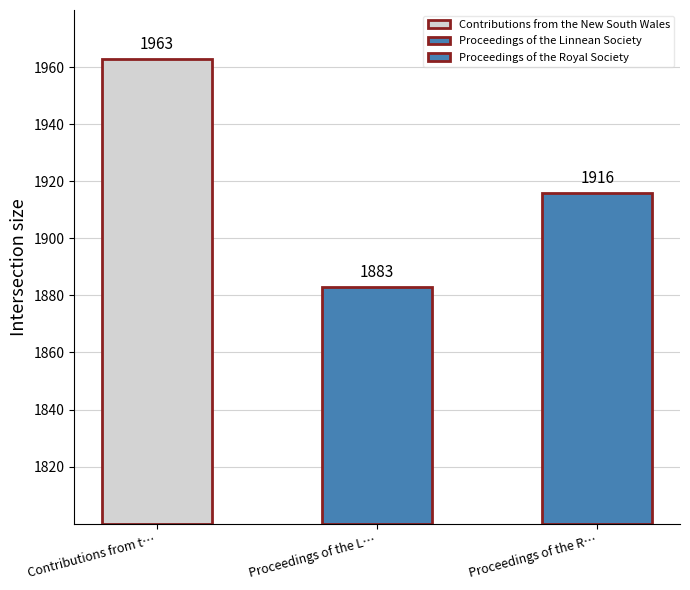

How many bars are there in total?

3